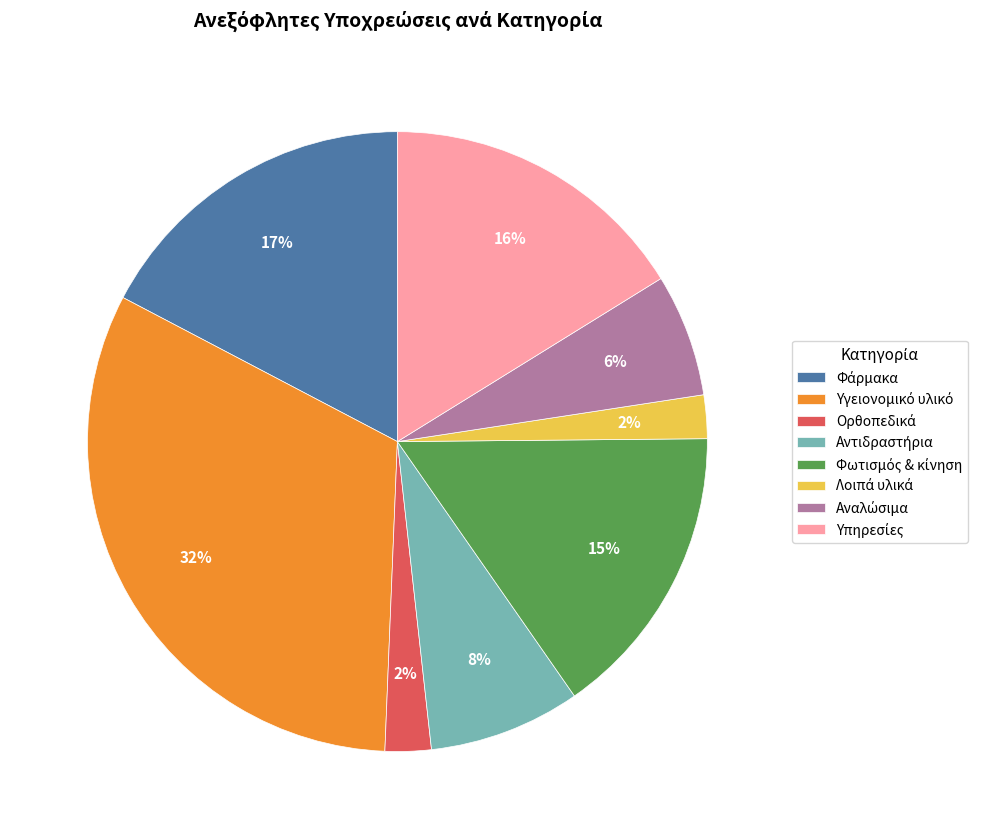

To the nearest percent, what is the average slice percentage?

12%